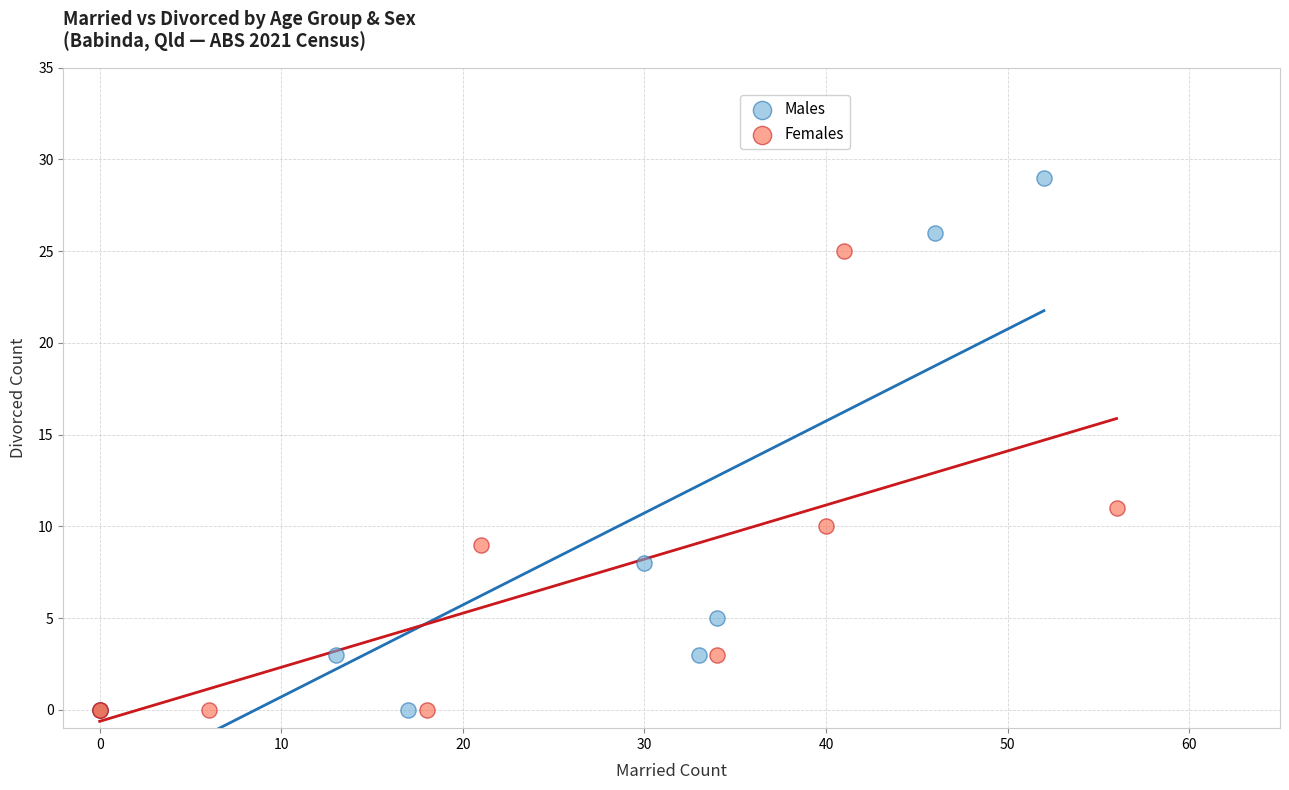

Which series has the widest spread of Y values?

Males